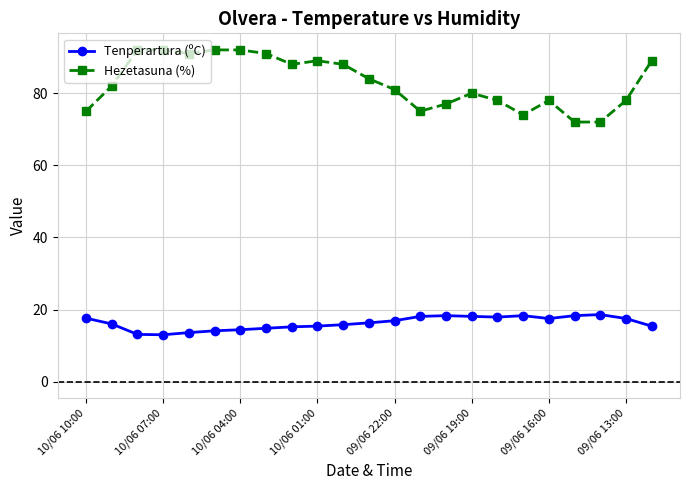

In Tenperartura (ºC), how many points are higher than both neighbors (excluding endpoints)?

3